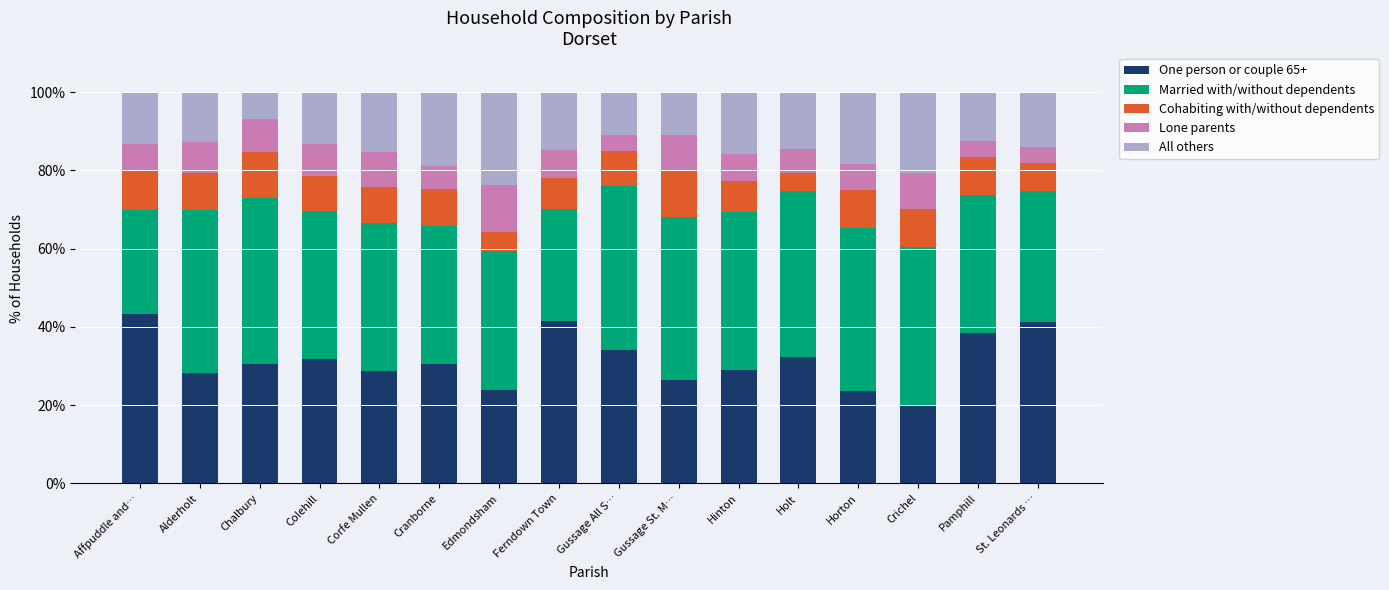

What is the total value across all series at Alderholt?

100.0